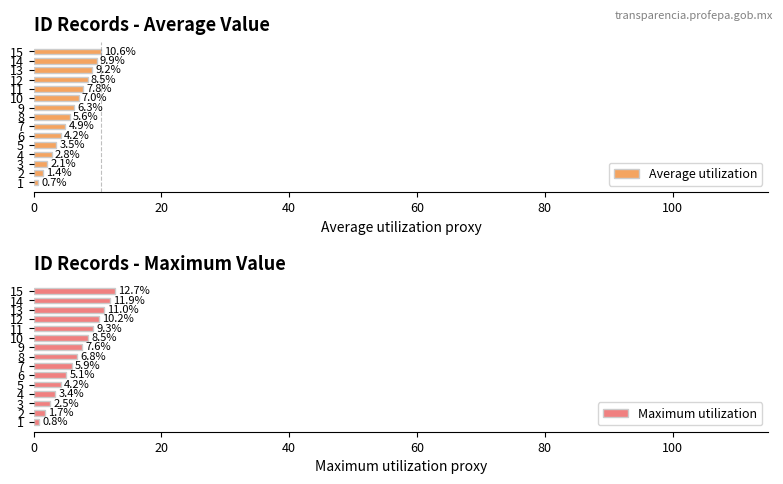

What is the lowest value of the Average utilization series?

0.7